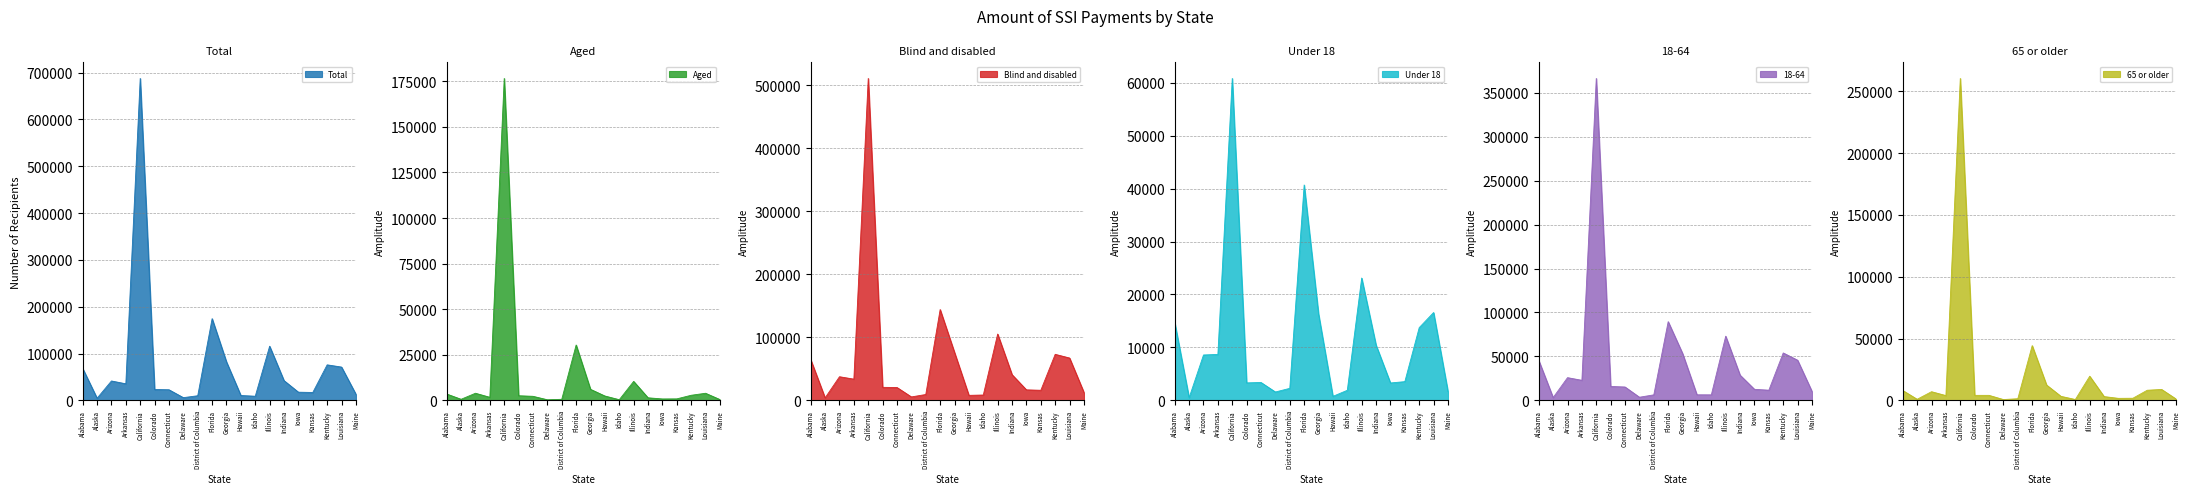

Where does the Blind and disabled series first go above 33679?

Alabama